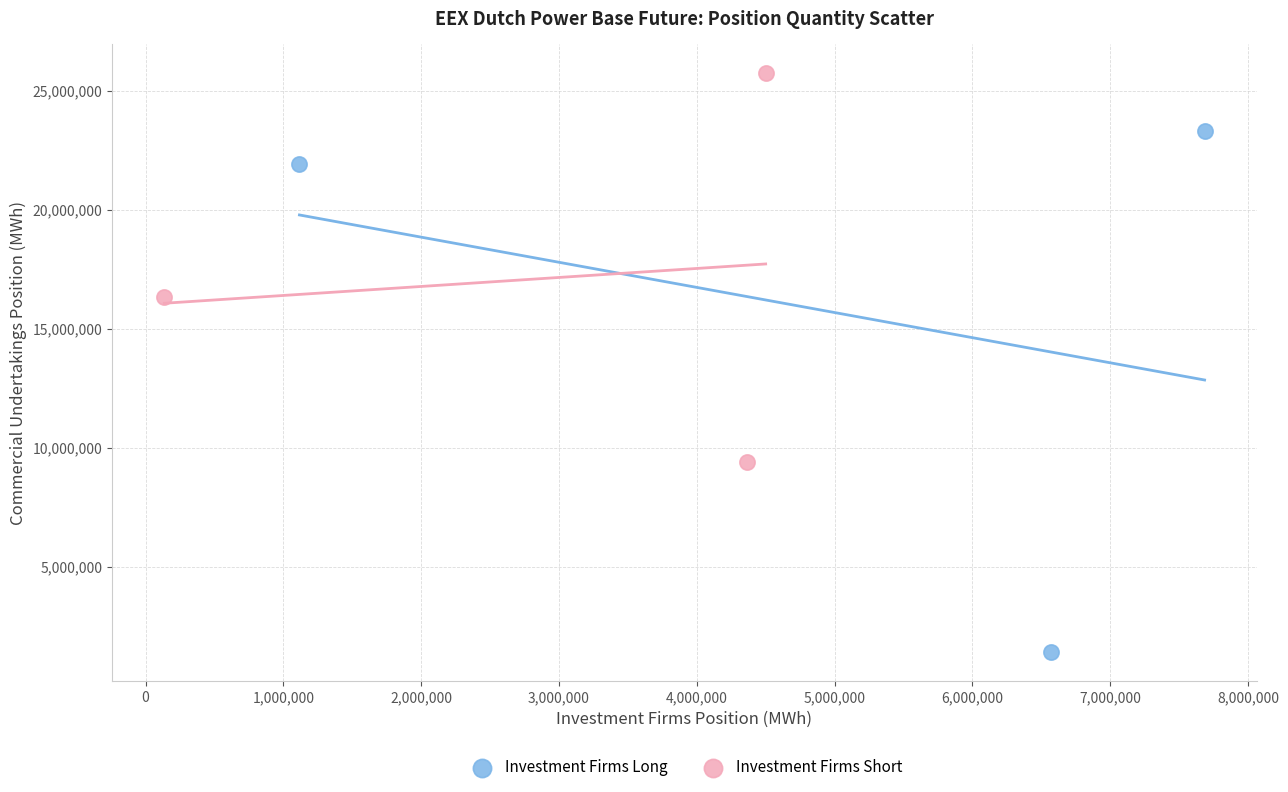

Which series has the largest Y range (max minus min)?

Investment Firms Long